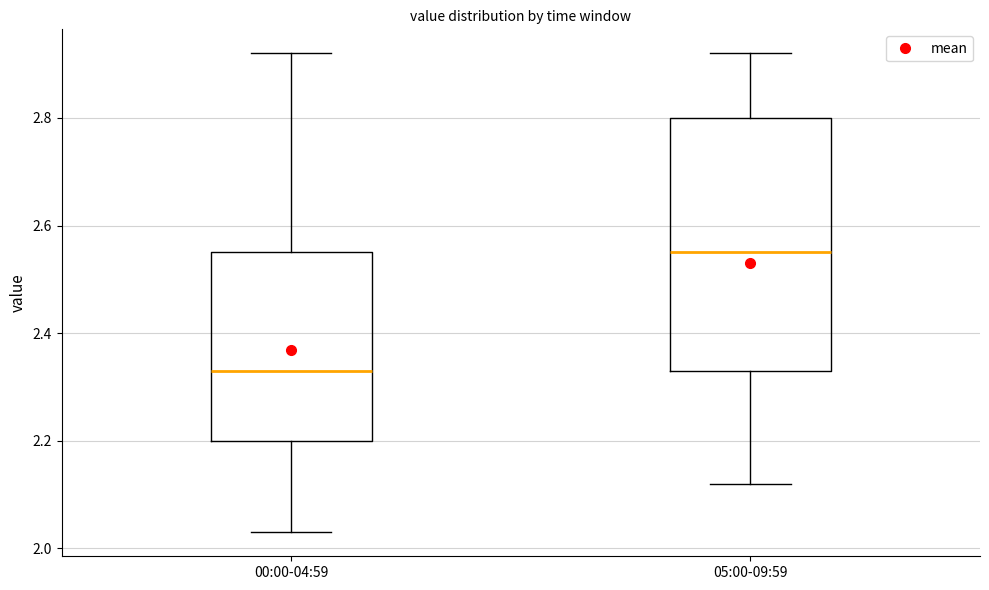

Reading left to right, read every box against the y-axis: the position of its median line, the range the box covers, and the ends of its whiskers. The values are not printed on the chart, so give them approximately, as read against the axis.

00:00-04:59: median 2.34, box 2.20 to 2.56, whiskers 2.04 to 2.92
05:00-09:59: median 2.56, box 2.34 to 2.80, whiskers 2.12 to 2.92